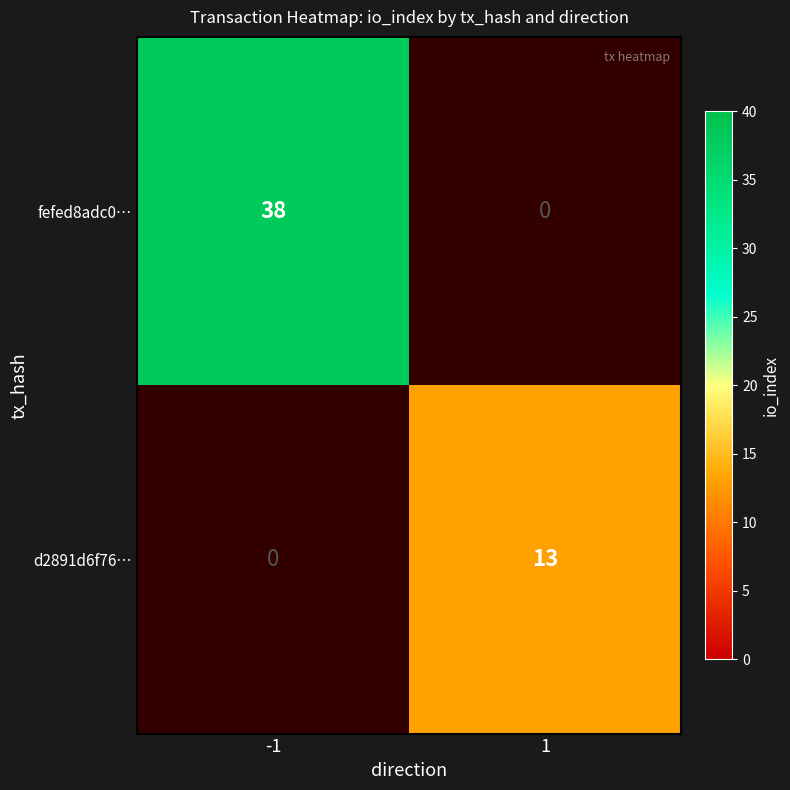

Is the value of d2891d6f76… at 1 greater than the value of fefed8adc0… at -1?

No